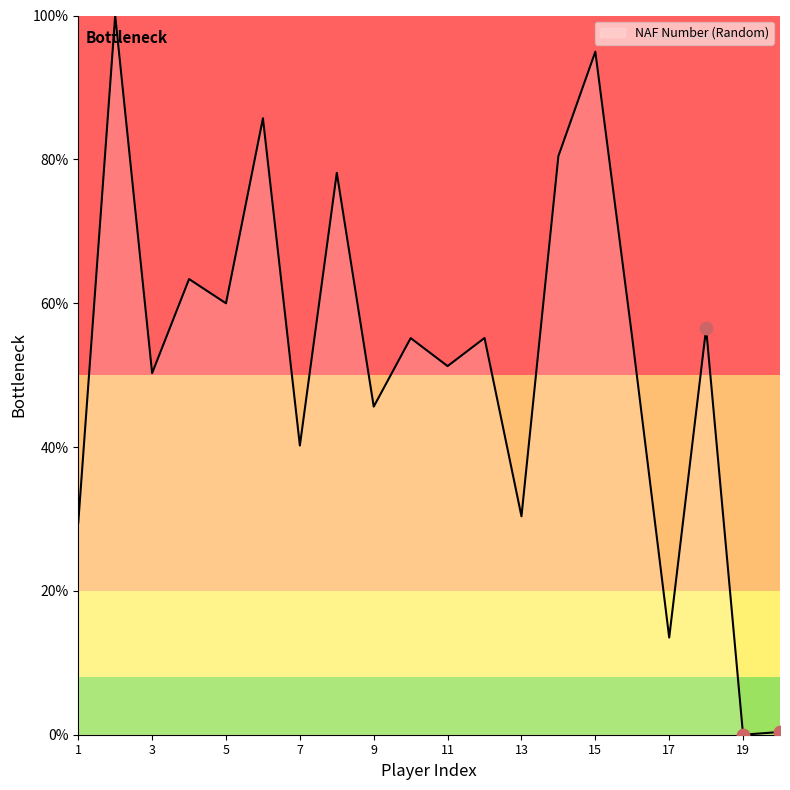

What is the difference between the maximum and minimum values?

100.0